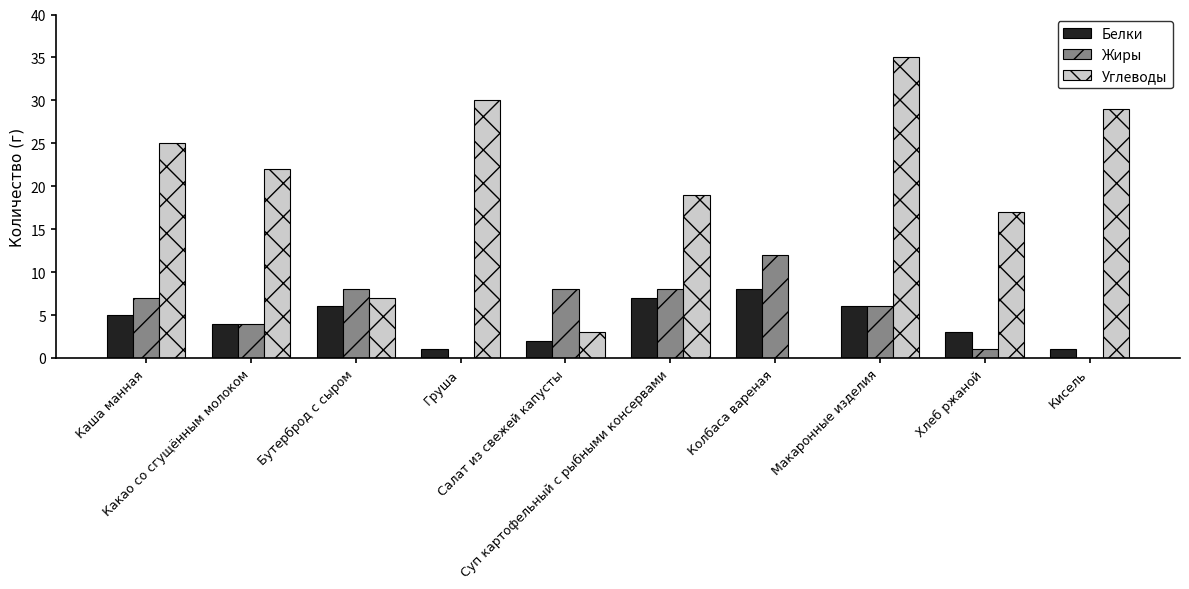

What is the sum of all Белки values?

43